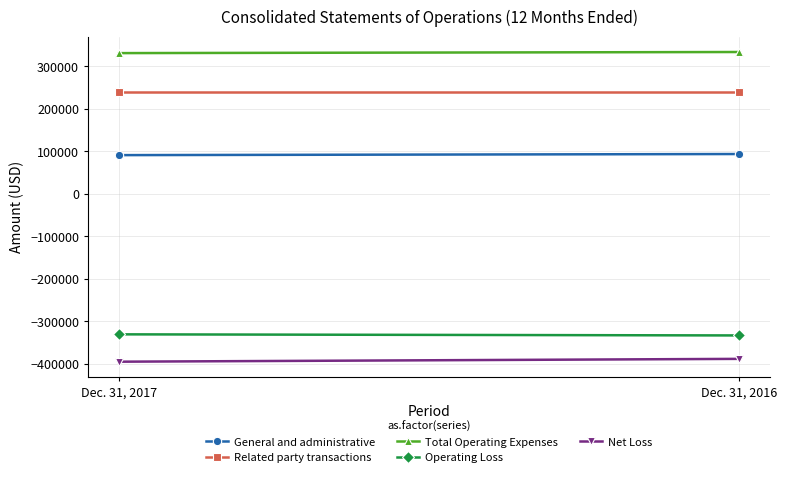

Reading left to right, what are all the values shown in this chart?

General and administrative: Dec. 31, 2017=90806	Dec. 31, 2016=93387
Related party transactions: Dec. 31, 2017=240000	Dec. 31, 2016=240000
Total Operating Expenses: Dec. 31, 2017=330806	Dec. 31, 2016=333387
Operating Loss: Dec. 31, 2017=-330806	Dec. 31, 2016=-333387
Net Loss: Dec. 31, 2017=-395155	Dec. 31, 2016=-388505